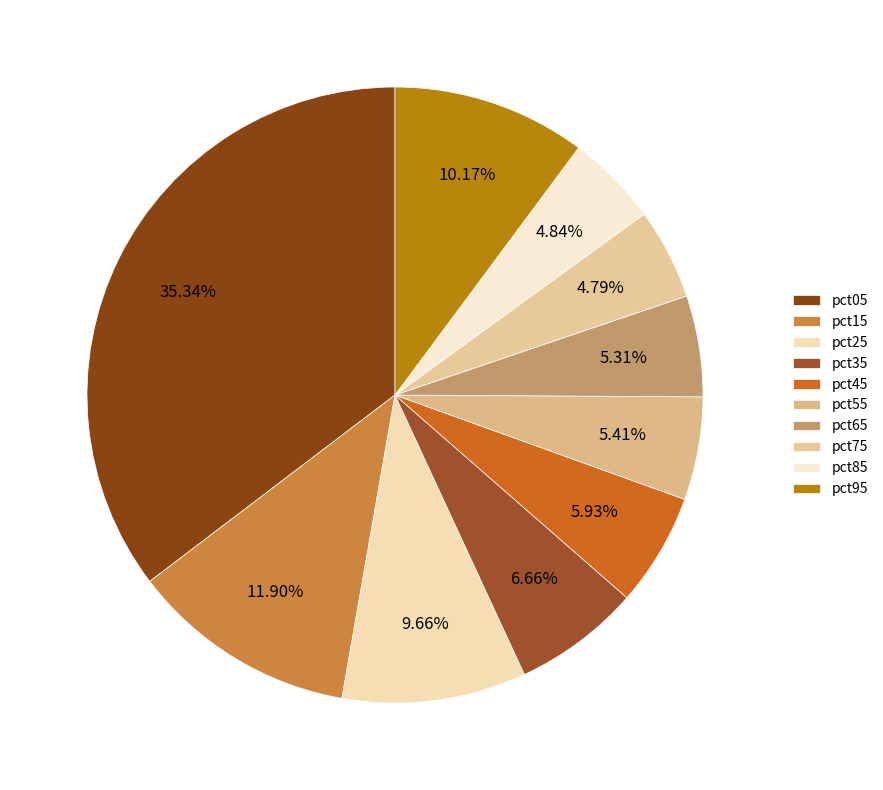

Rank the categories by value from highest to lowest.

pct05, pct15, pct95, pct25, pct35, pct45, pct55, pct65, pct85, pct75